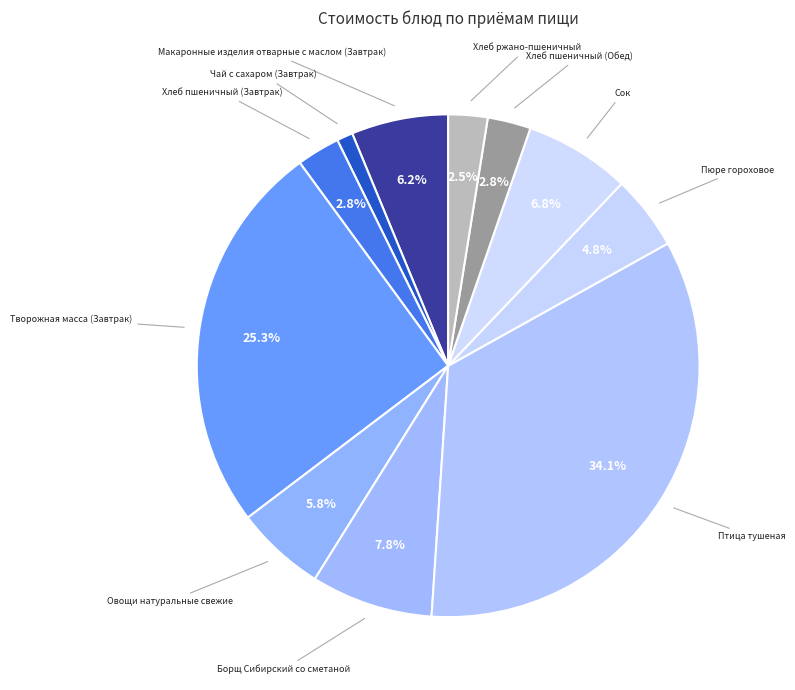

To the nearest percent, what is the combined percentage of Птица тушеная and Хлеб пшеничный (Завтрак)?

37%